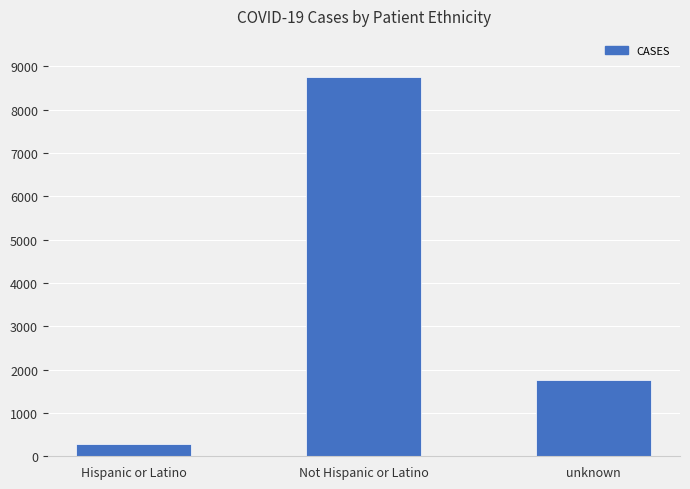

What is the sum of the values at Not Hispanic or Latino and unknown?

10510